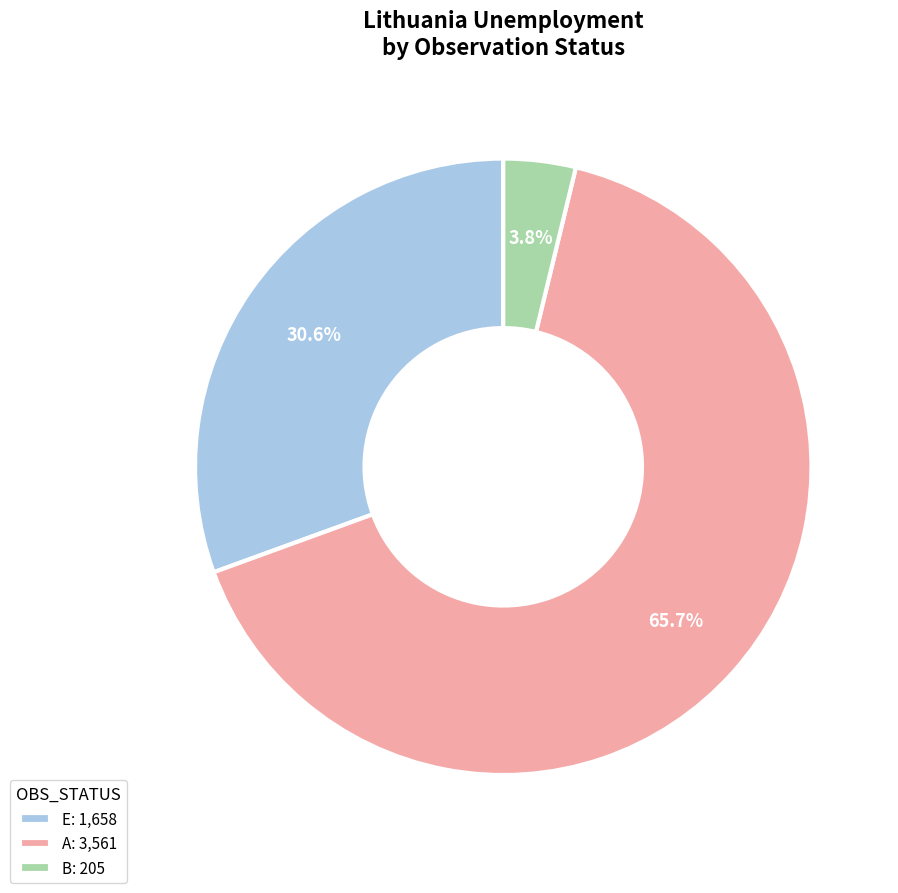

Does A: 3,561 account for over 50% of the chart?

Yes